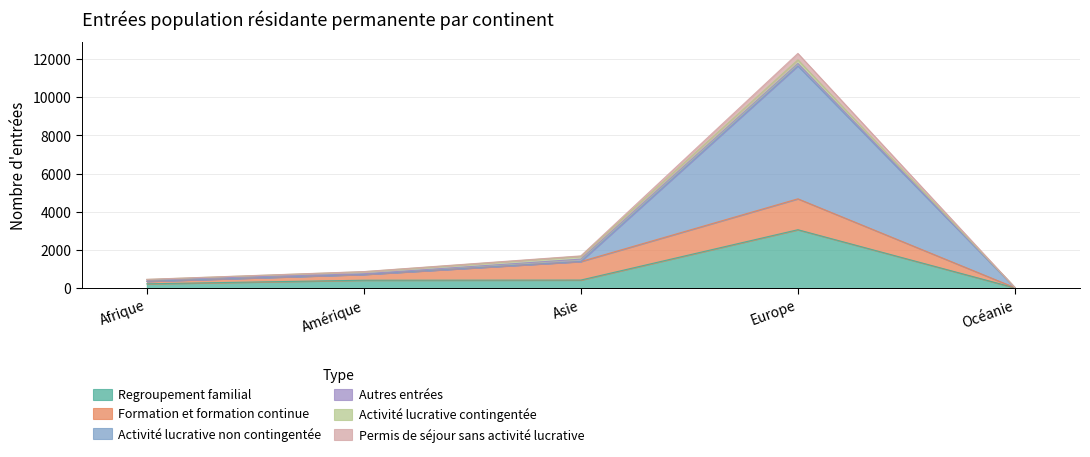

The Activité lucrative non contingentée series shows 22 at Océanie. True or false?

True